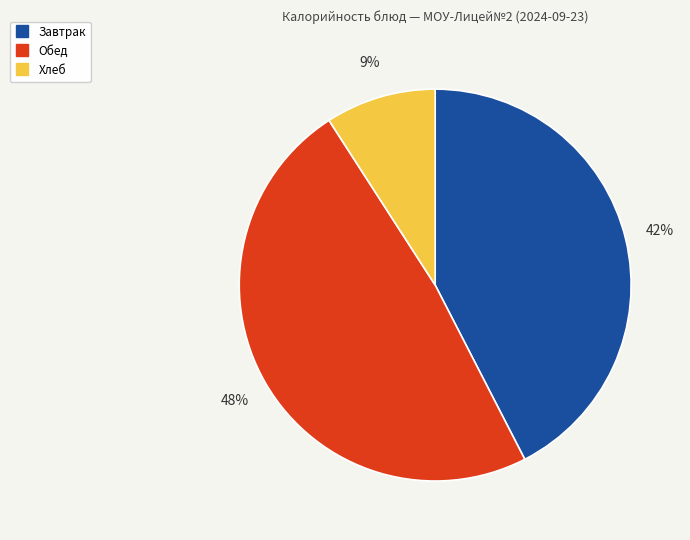

To the nearest percent, what is the average slice percentage?

33%